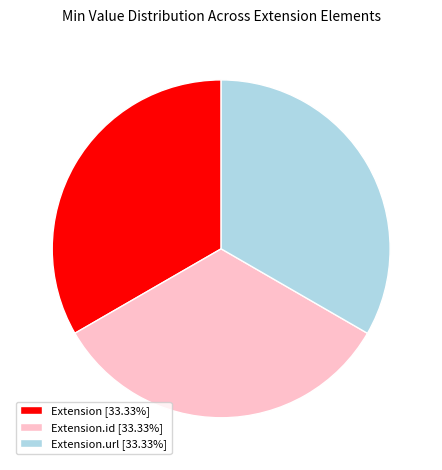

Approximately how many times larger is the value at Extension [33.33%] compared to Extension.id [33.33%]?

1.0